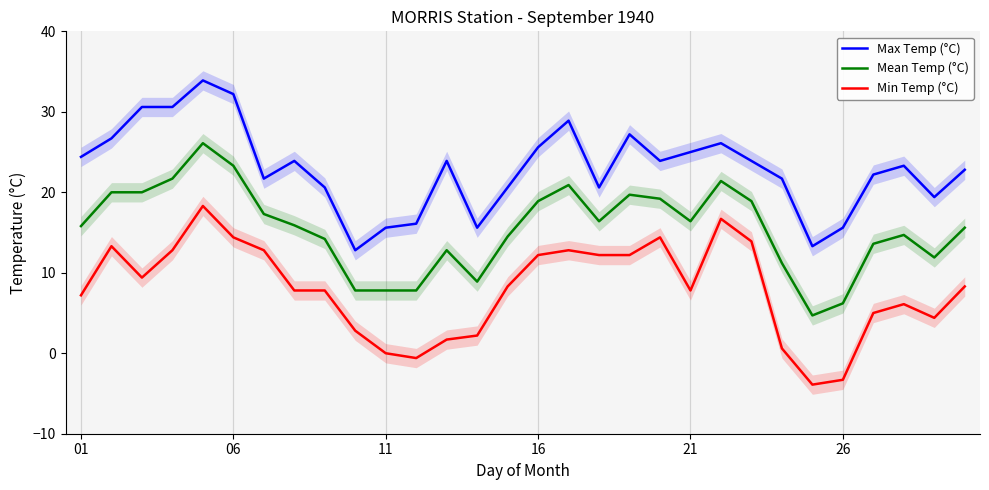

True or false: Max Temp (°C) and Min Temp (°C) cross at least once.

False